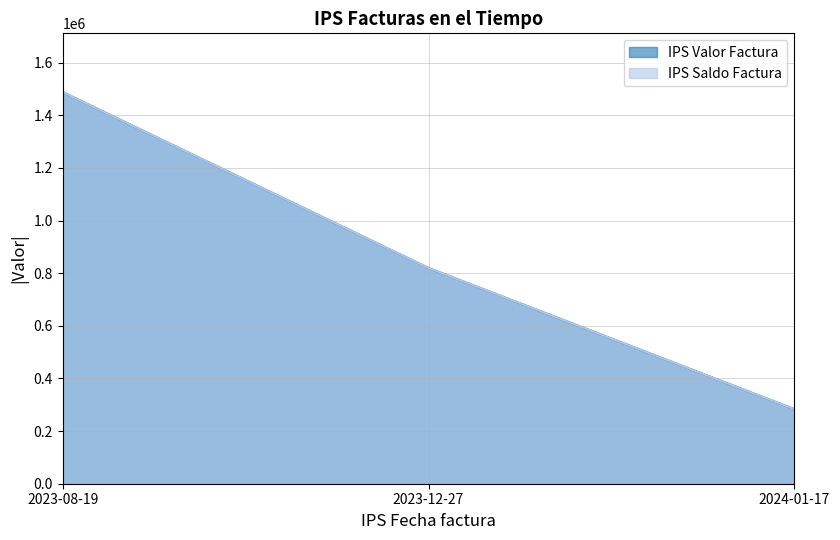

True or false: IPS Valor Factura has a value of 283262 at 2024-01-17.

True